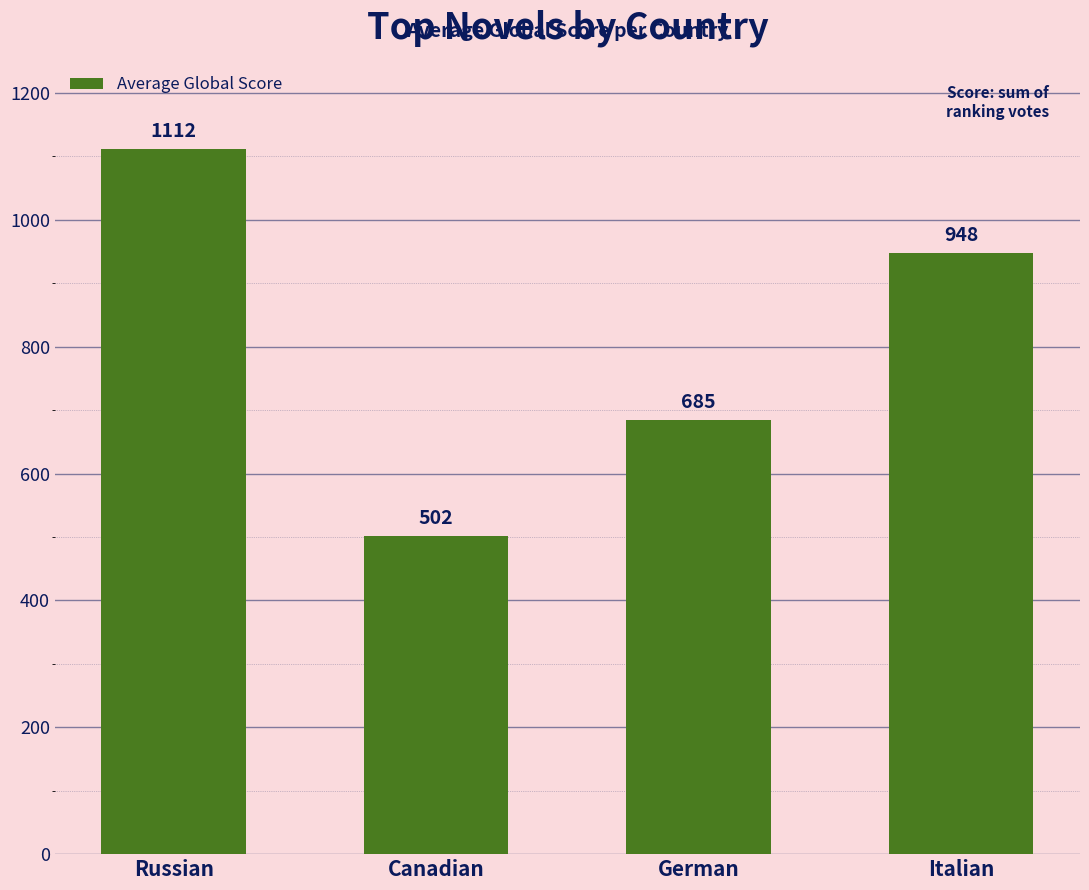

Where does the data first go above 948?

Russian